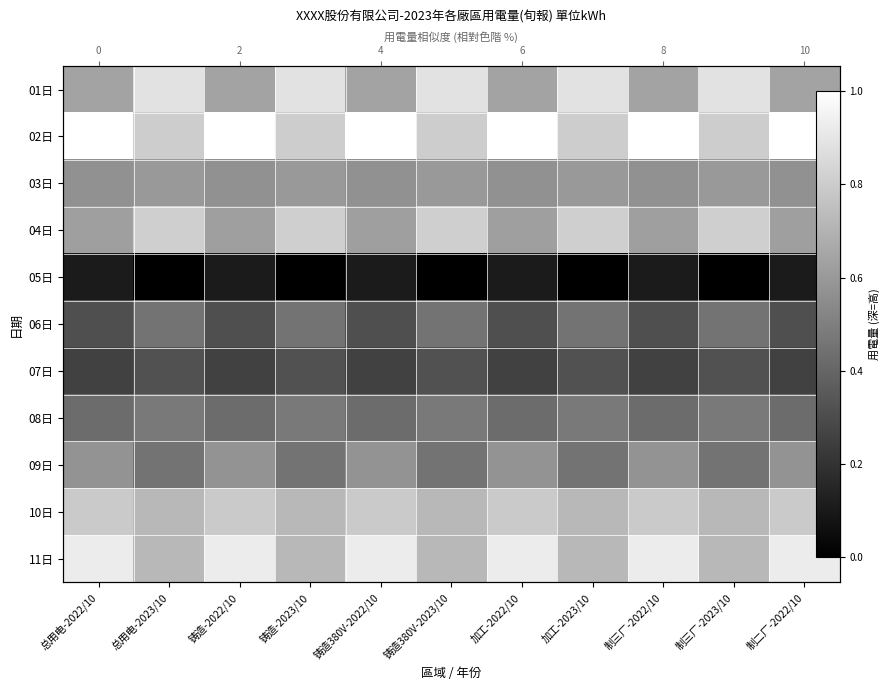

What is the minimum value for 07日?

0.3